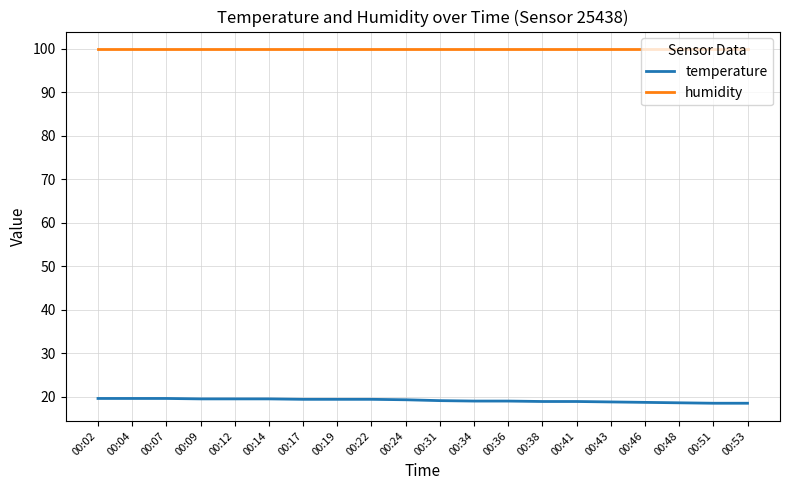

The temperature series shows 13.5 at 00:12. True or false?

False